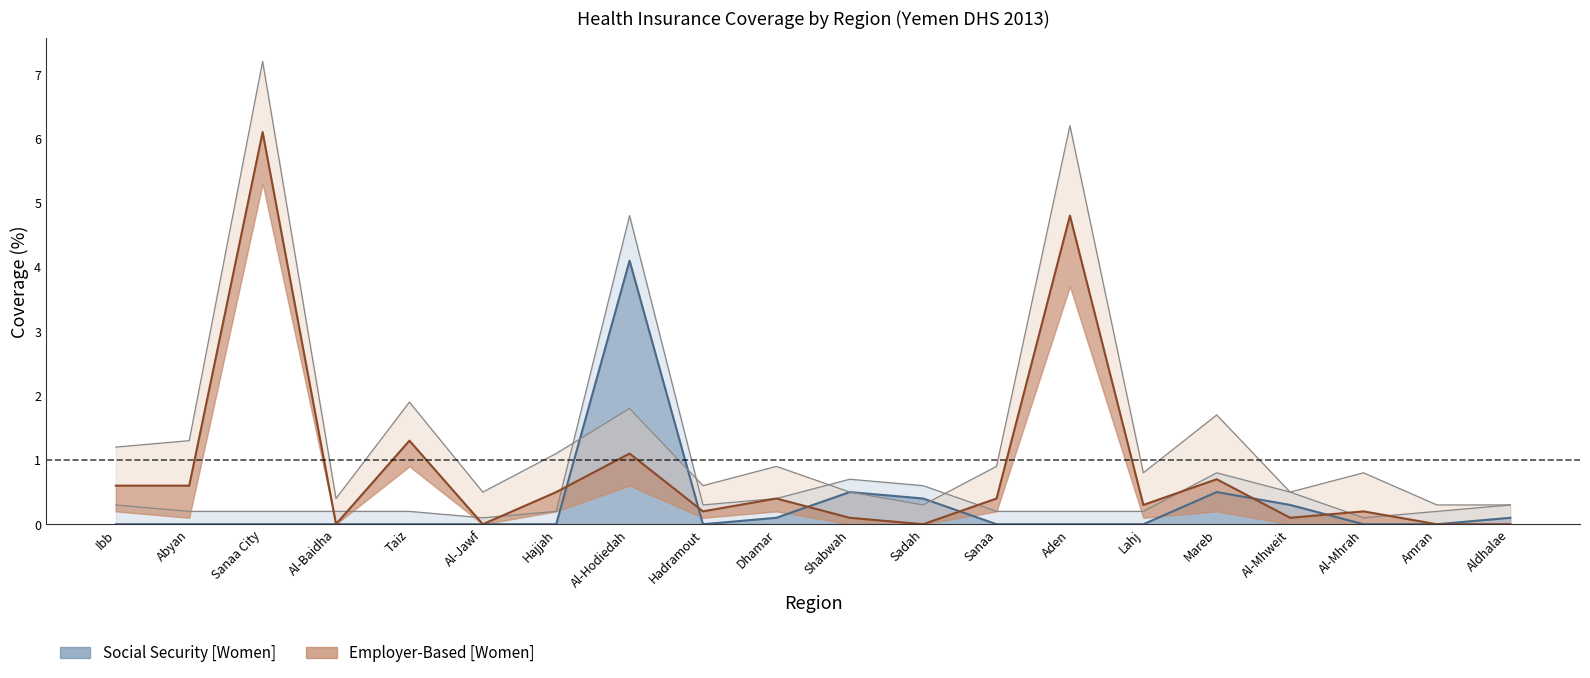

What are all the series names shown in the legend?

Social Security [Women], Employer-Based [Women]